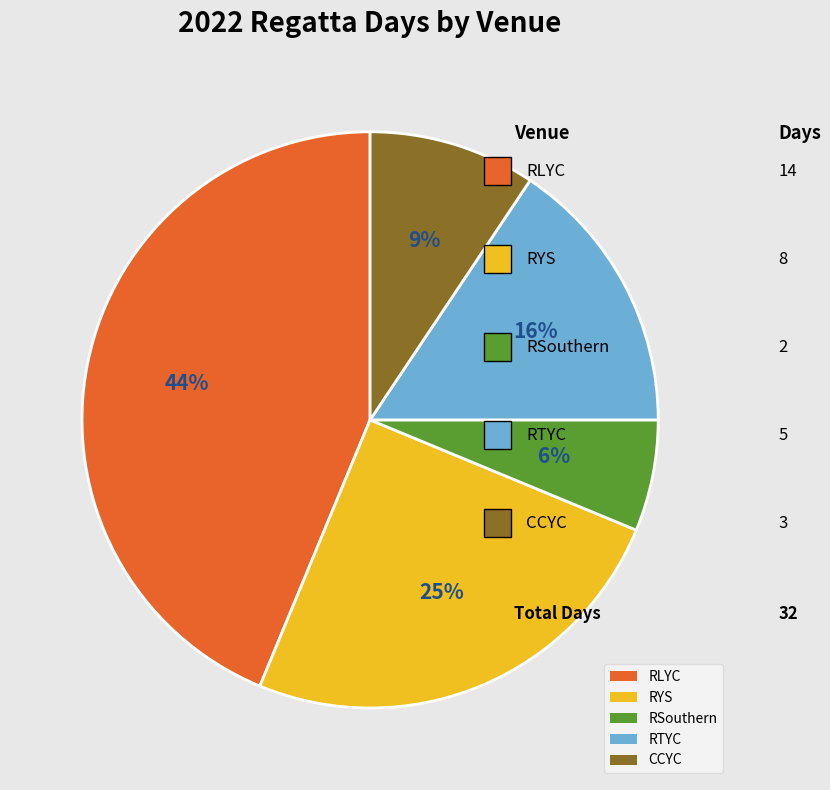

To the nearest percent, what is the combined percentage of RLYC and RSouthern?

50%